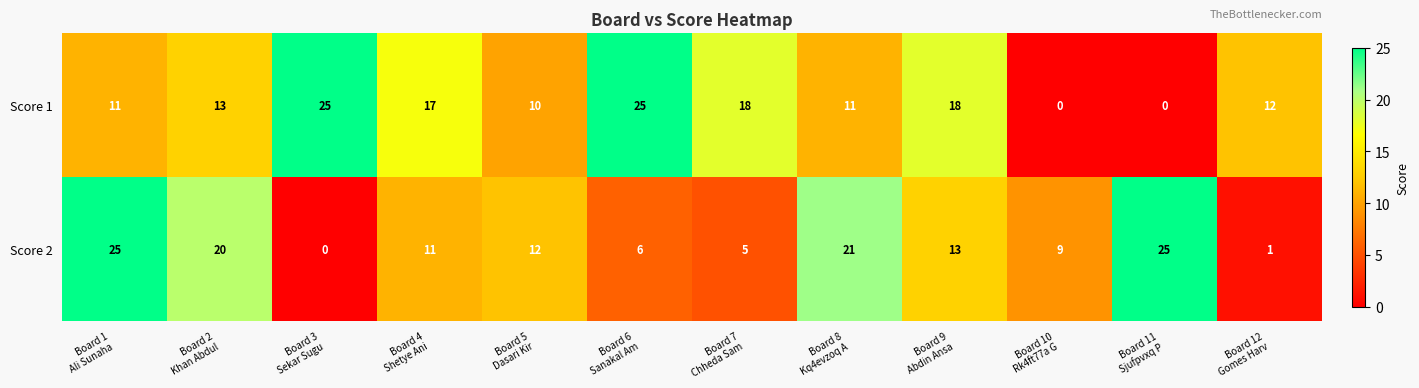

What is the average value of the Score 2 series?

12